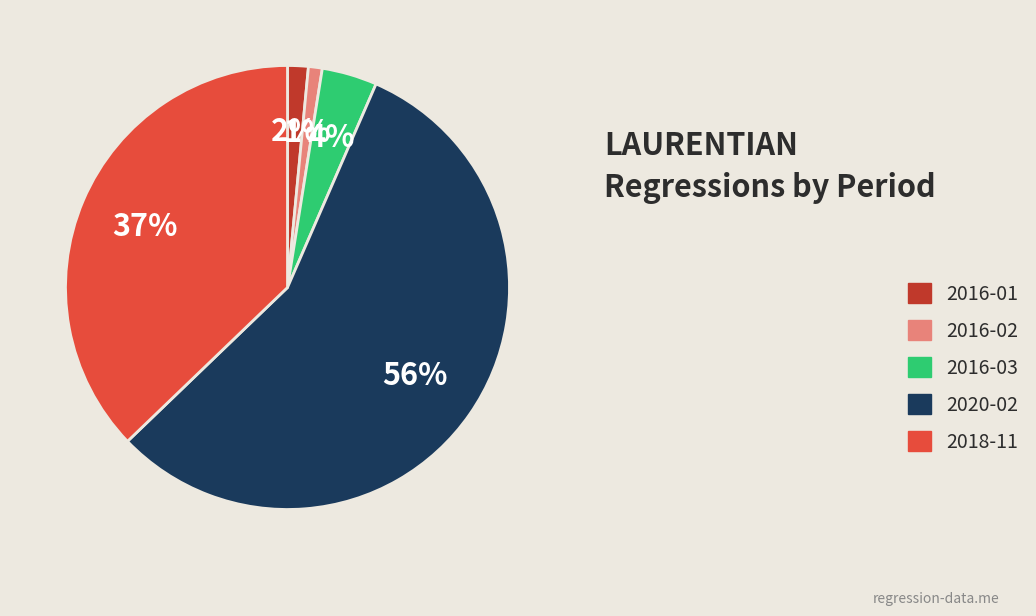

To the nearest percent, what portion does 2018-11 represent?

37%